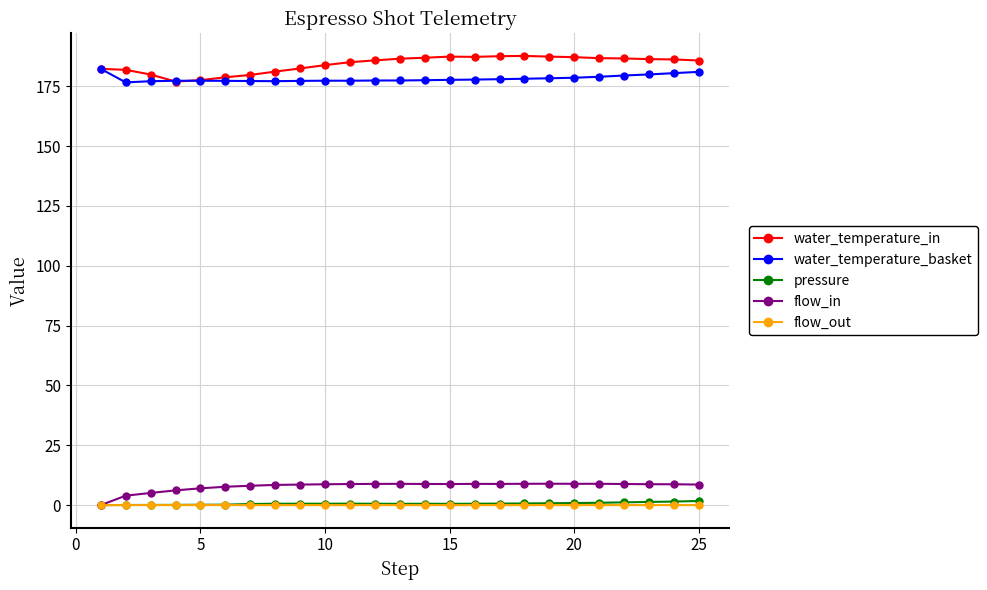

True or false: pressure and water_temperature_basket cross at least once.

False